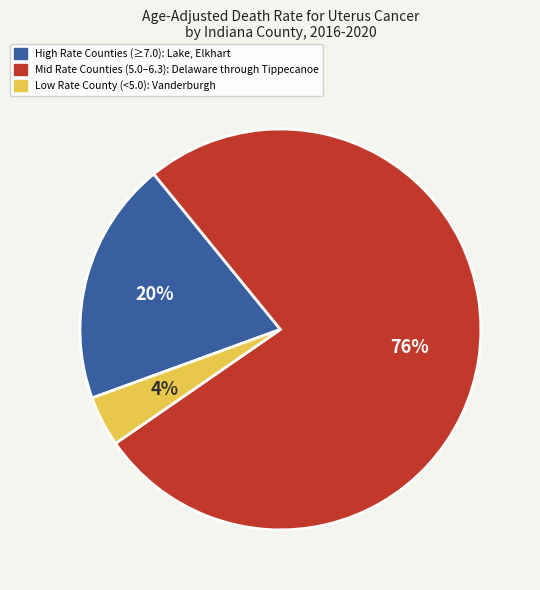

Count the number of slices in the pie.

3